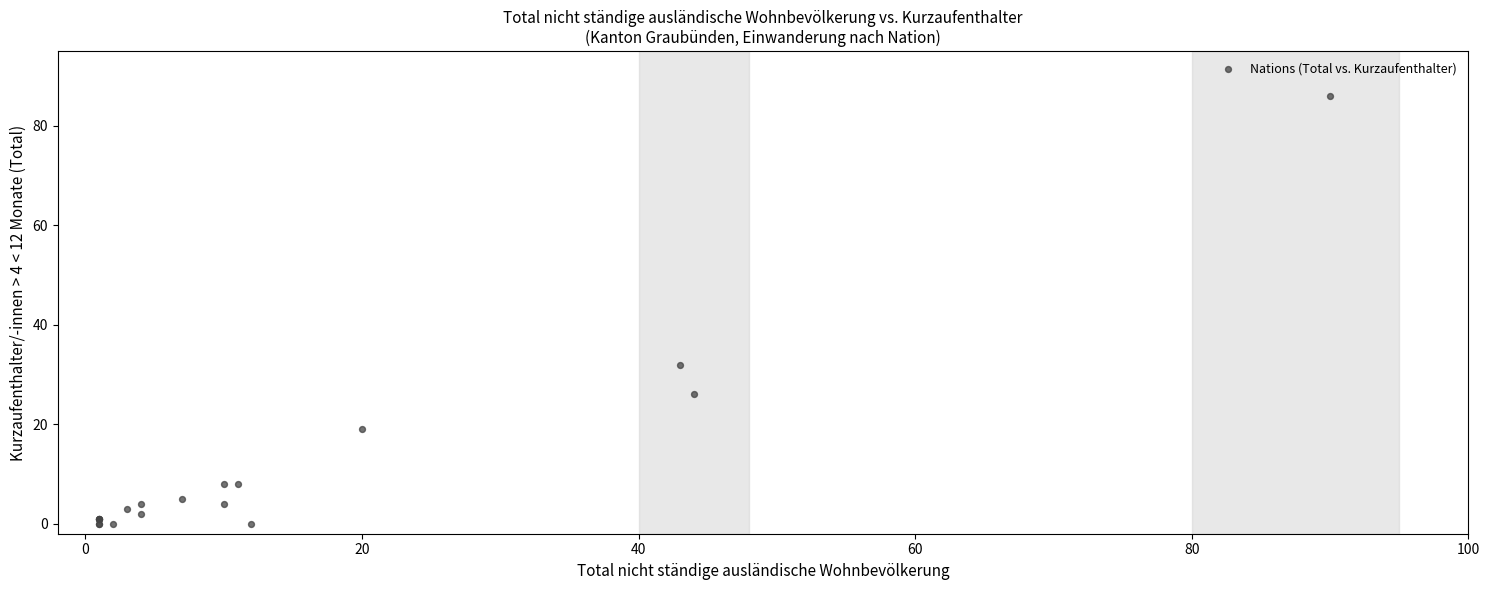

What Y value in the scatter plot is closest to 43?

32